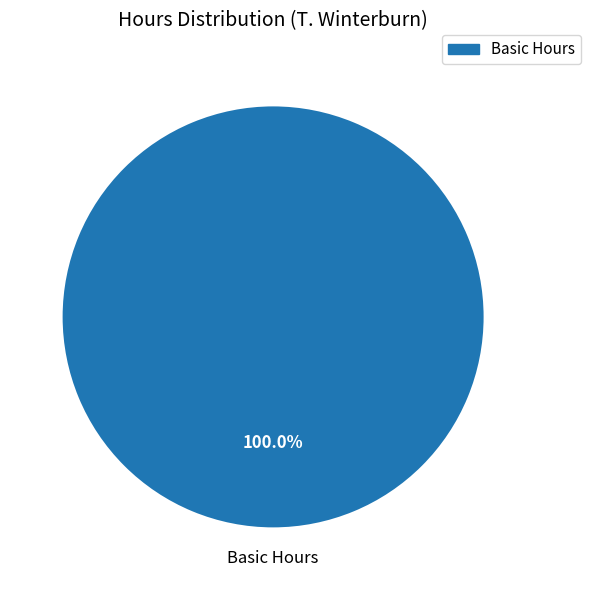

Does any single category account for the majority?

Yes